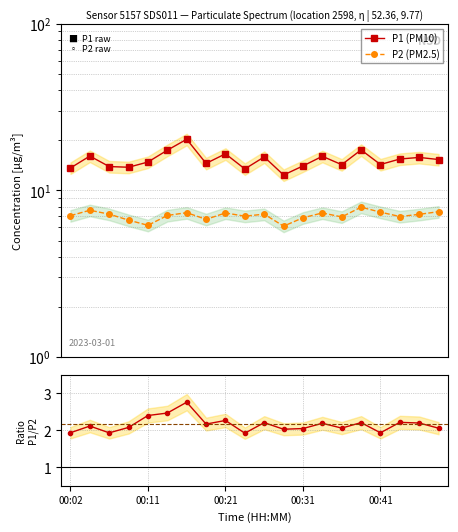

What position from the left is 00:21?

3